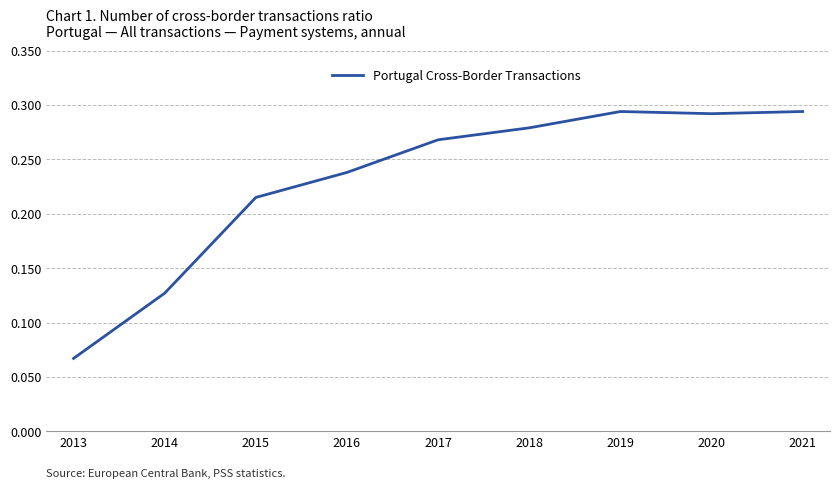

Which has a higher value, 2019 or 2016?

2019